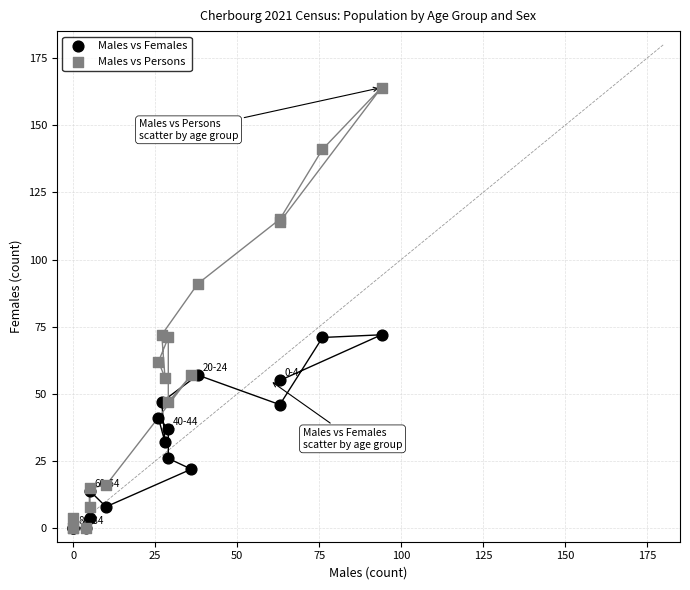

What are all the series names shown in the legend?

Males vs Females, Males vs Persons